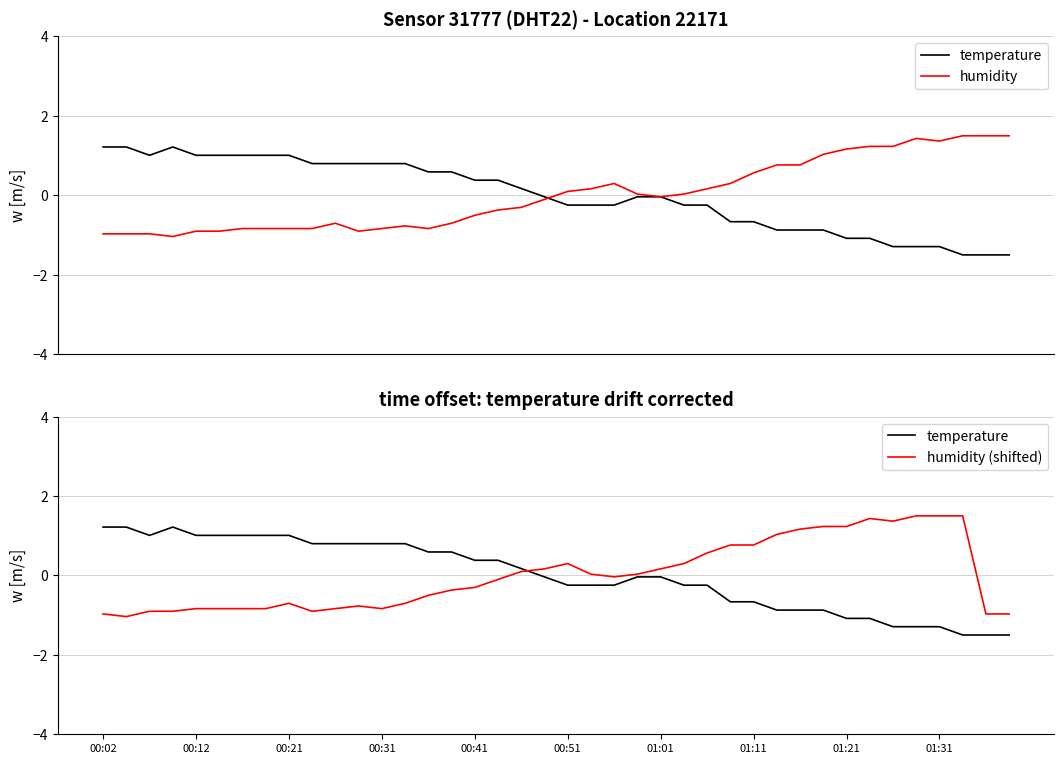

What is the minimum value for humidity?

-1.0